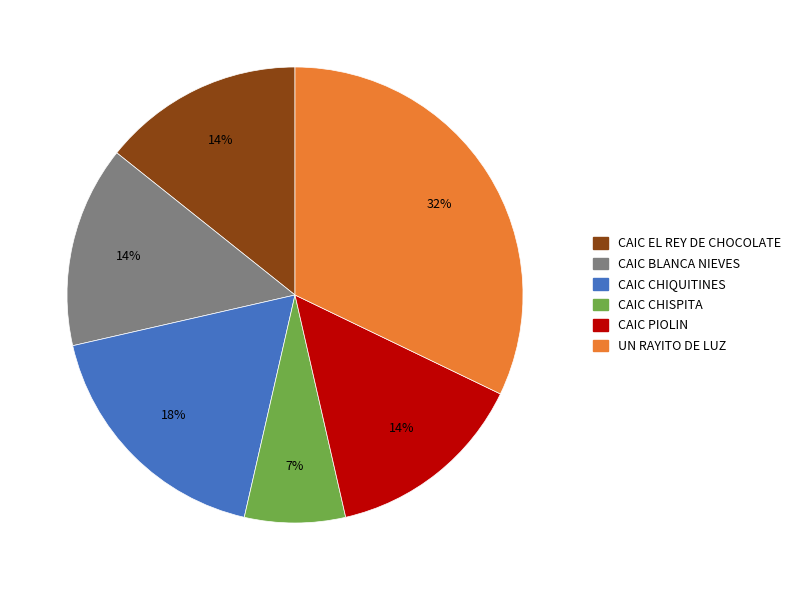

What is the ratio of the value at CAIC EL REY DE CHOCOLATE to the value at CAIC PIOLIN?

1.0